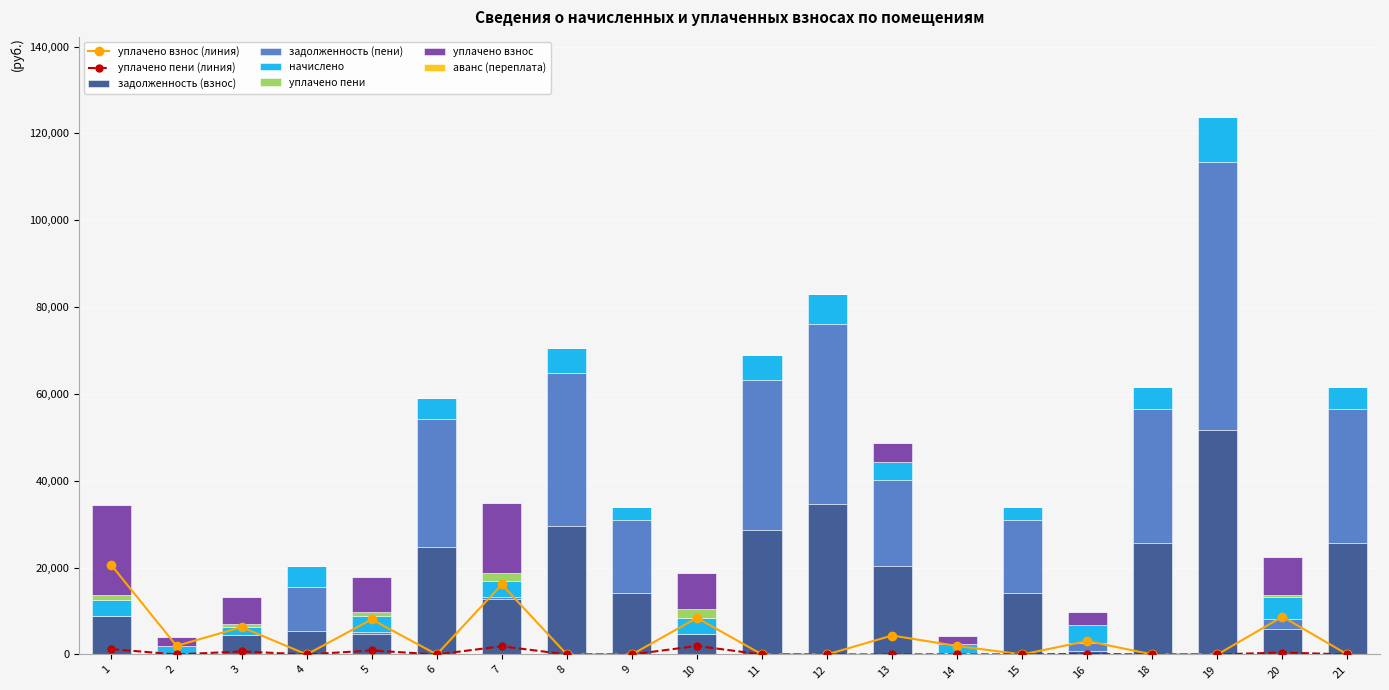

What is the highest value of the задолженность (взнос) series?

51591.1